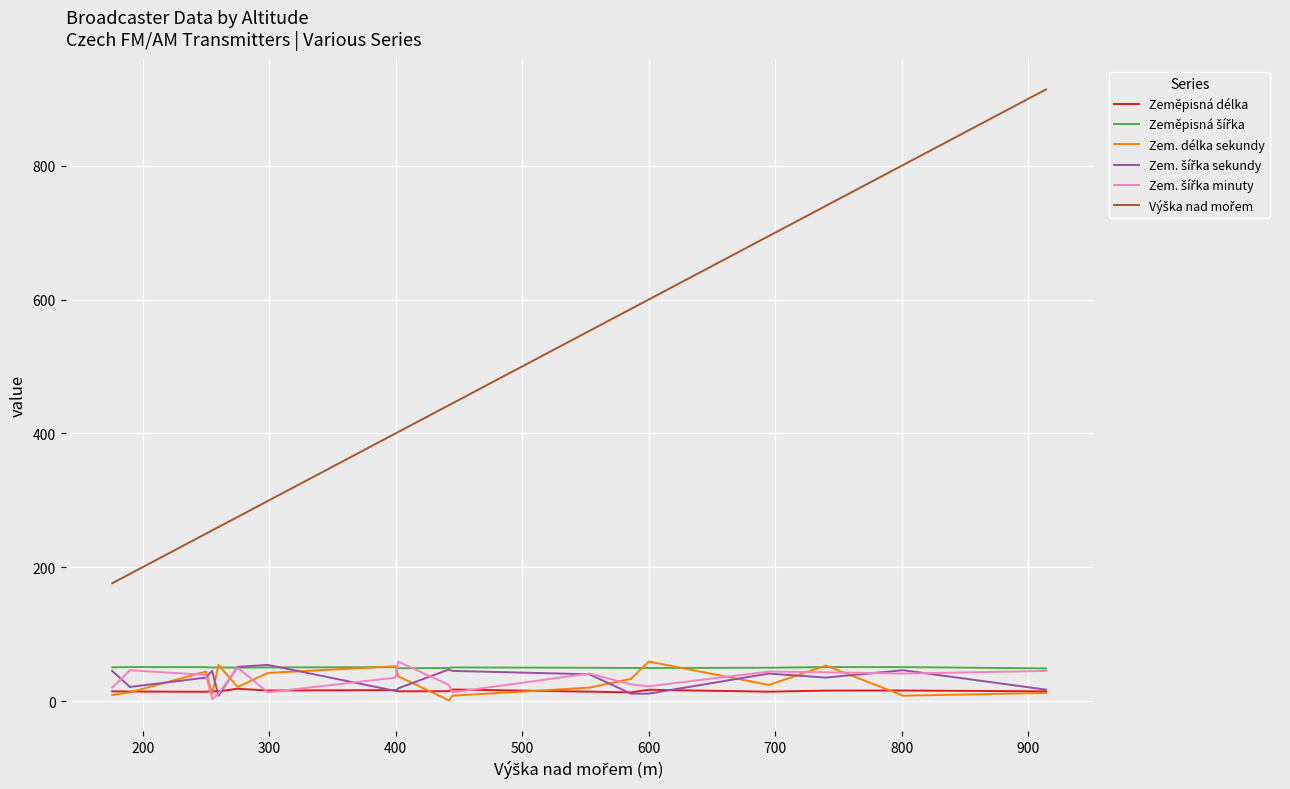

How many intersections are there between Zeměpisná délka and Zem. délka sekundy?

6